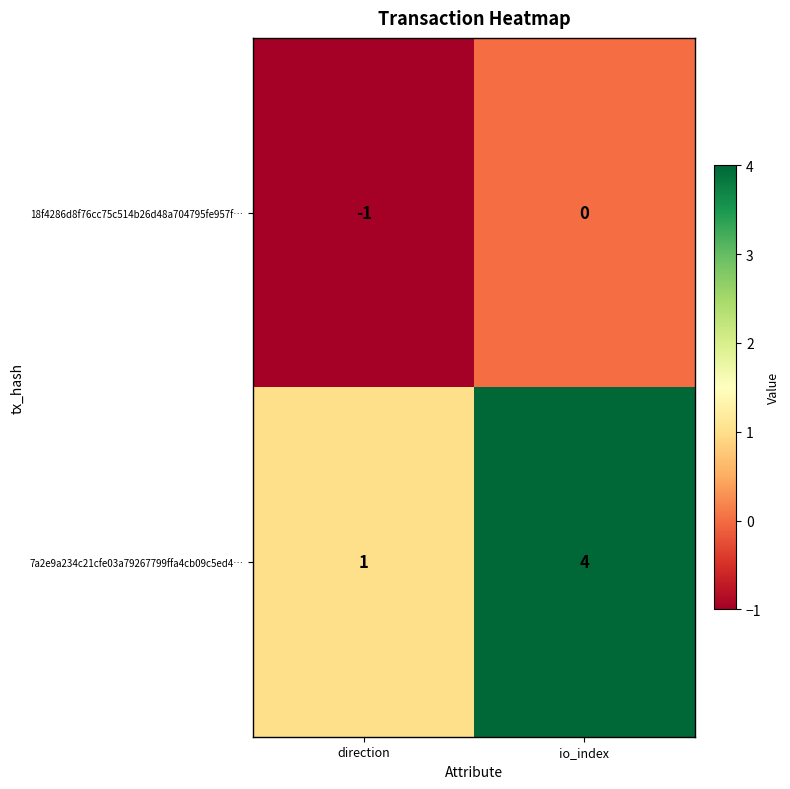

What is the maximum value for 7a2e9a234c21cfe03a79267799ffa4cb09c5ed4…?

4